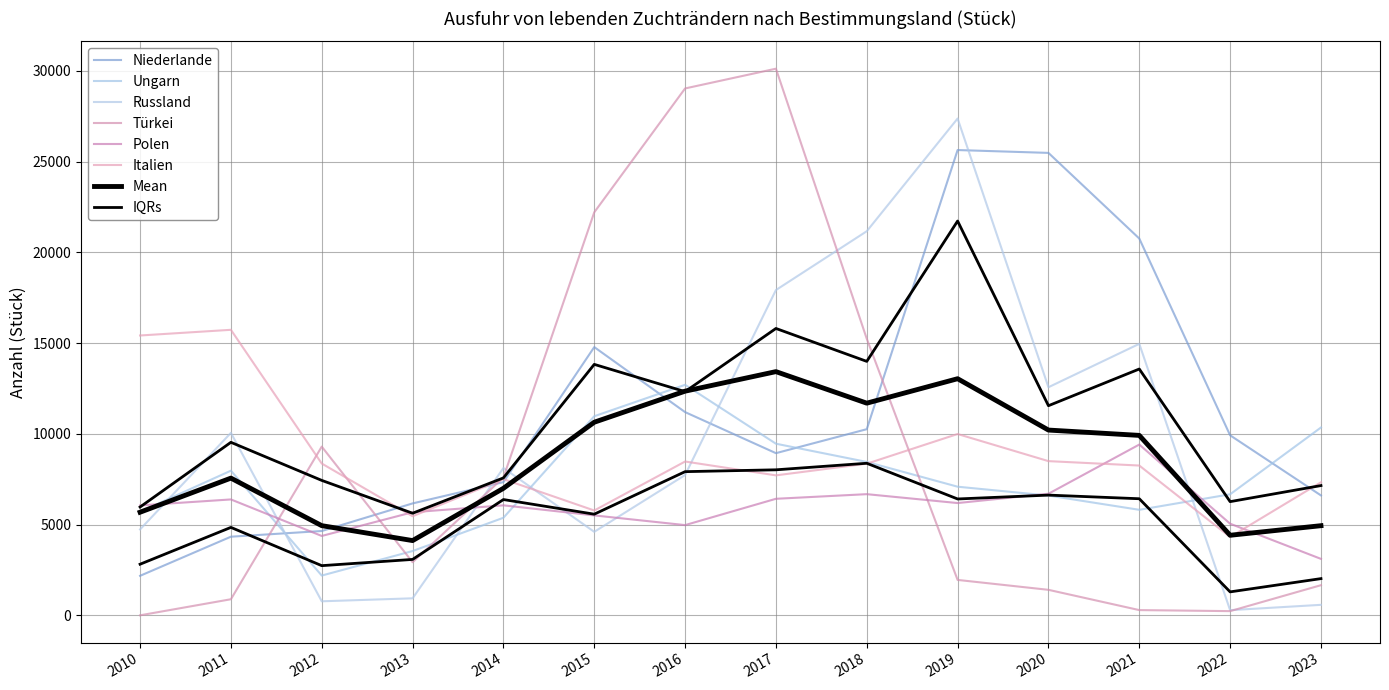

True or false: Polen has a value of 2263 at 2012.

False